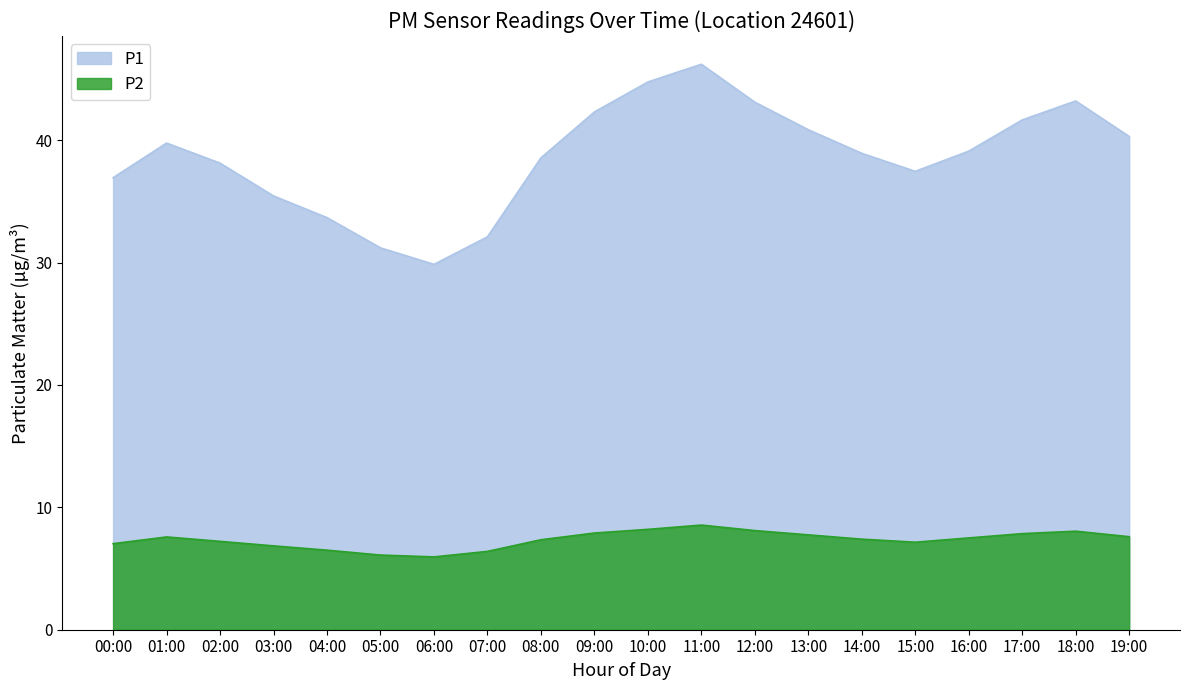

At which category does the chart reach its minimum across all series?

06:00